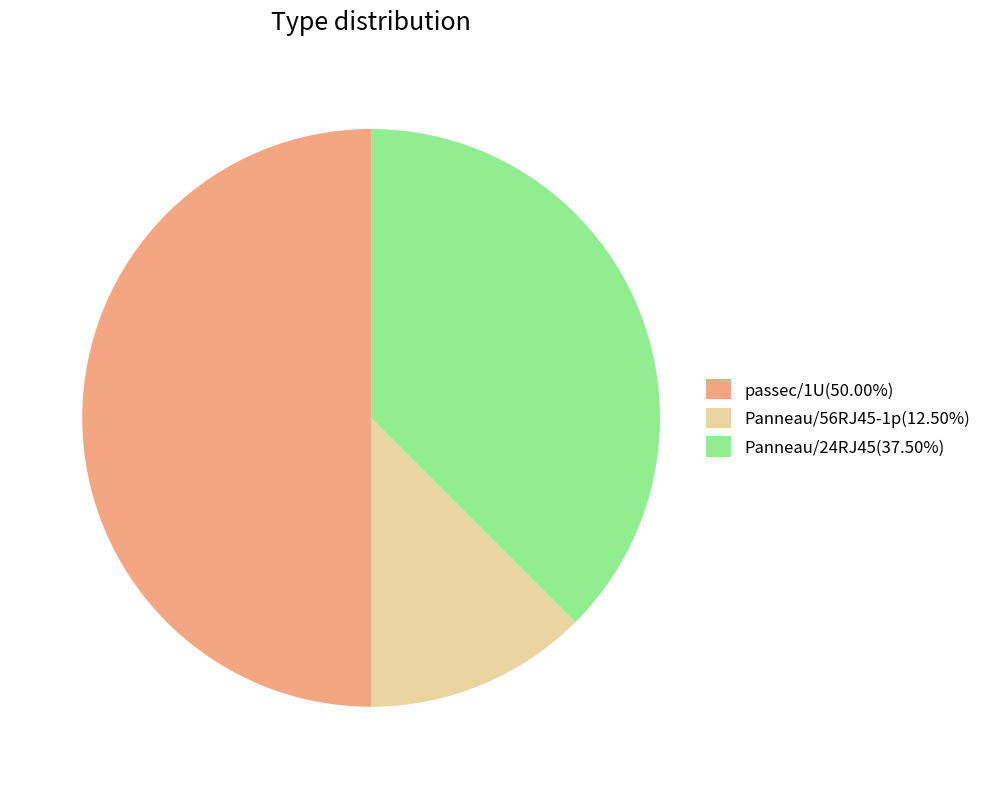

Do Panneau/24RJ45(37.50%) and passec/1U(50.00%) together represent more than half of the pie?

Yes